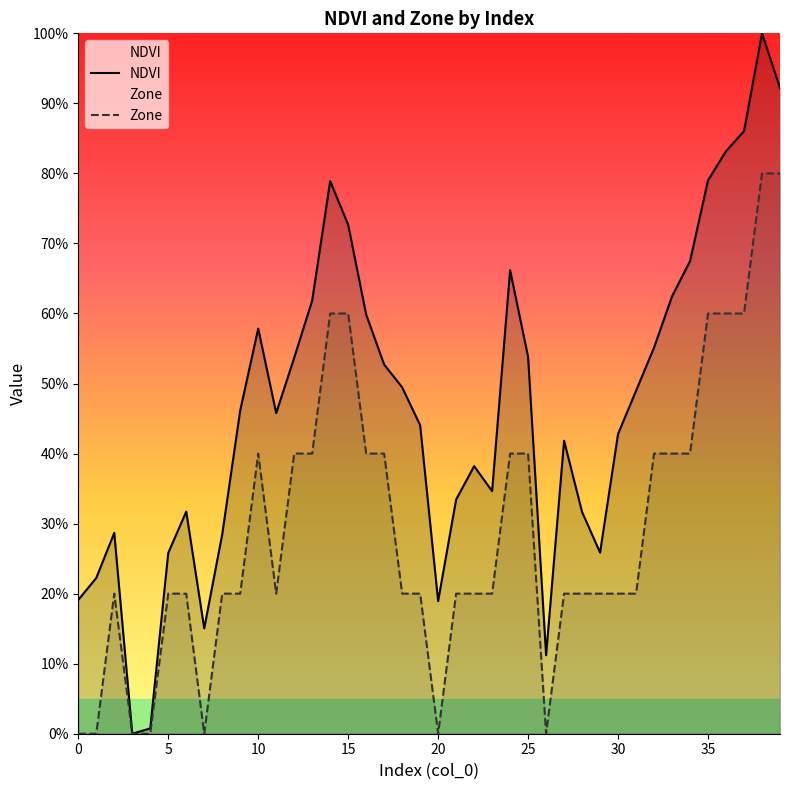

Count the number of data series in this chart.

2